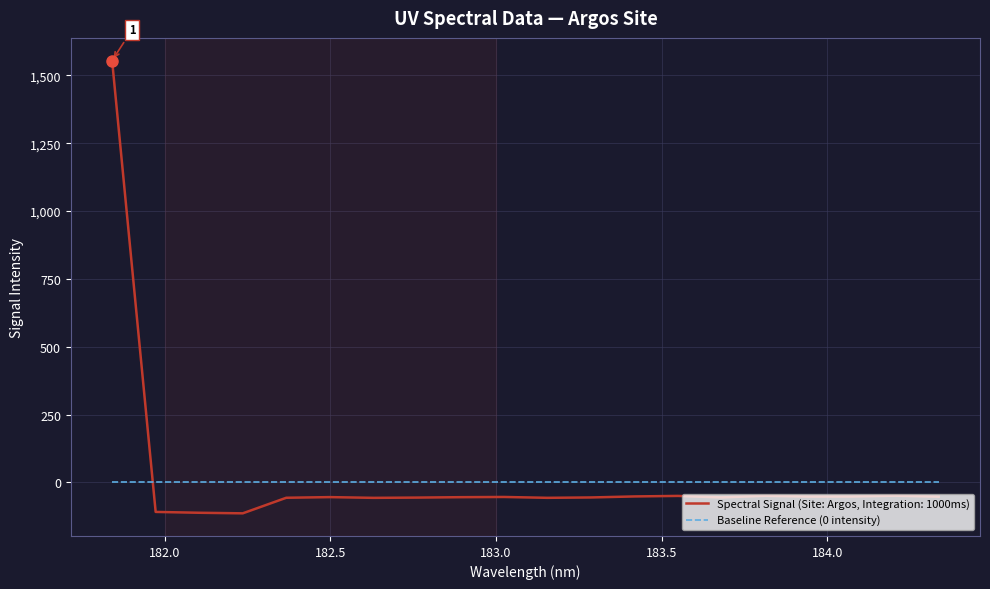

Rank the series by their maximum value, from highest to lowest.

Spectral Signal (Site: Argos, Integration: 1000ms), Baseline Reference (0 intensity)